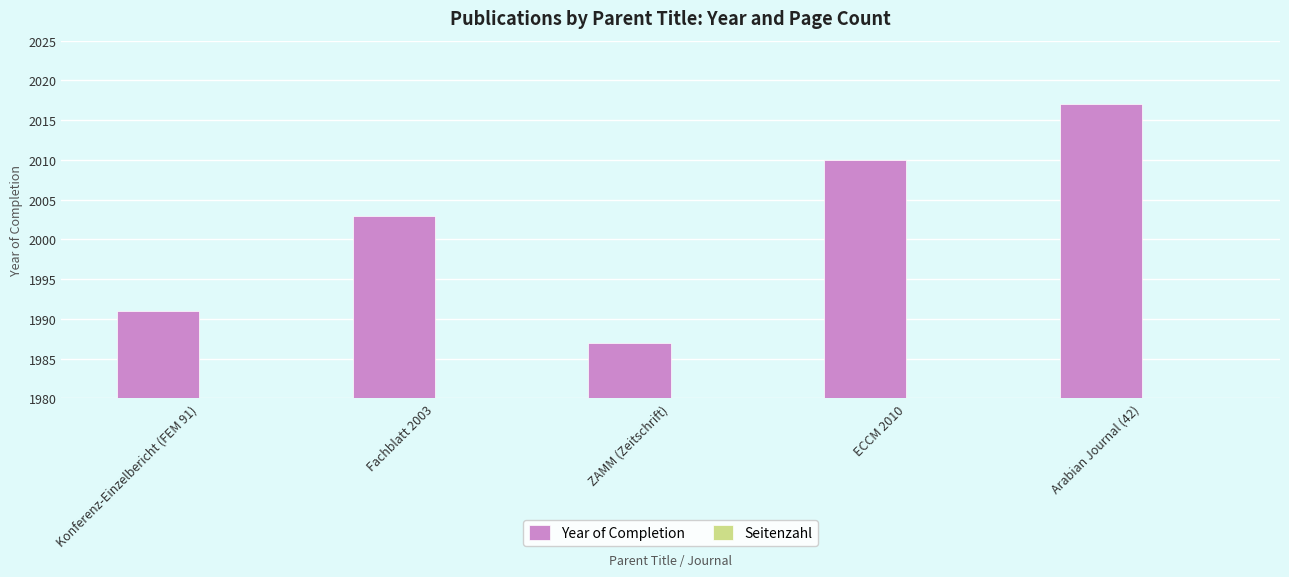

The value of Seitenzahl at ECCM 2010 is 19. True or false?

False